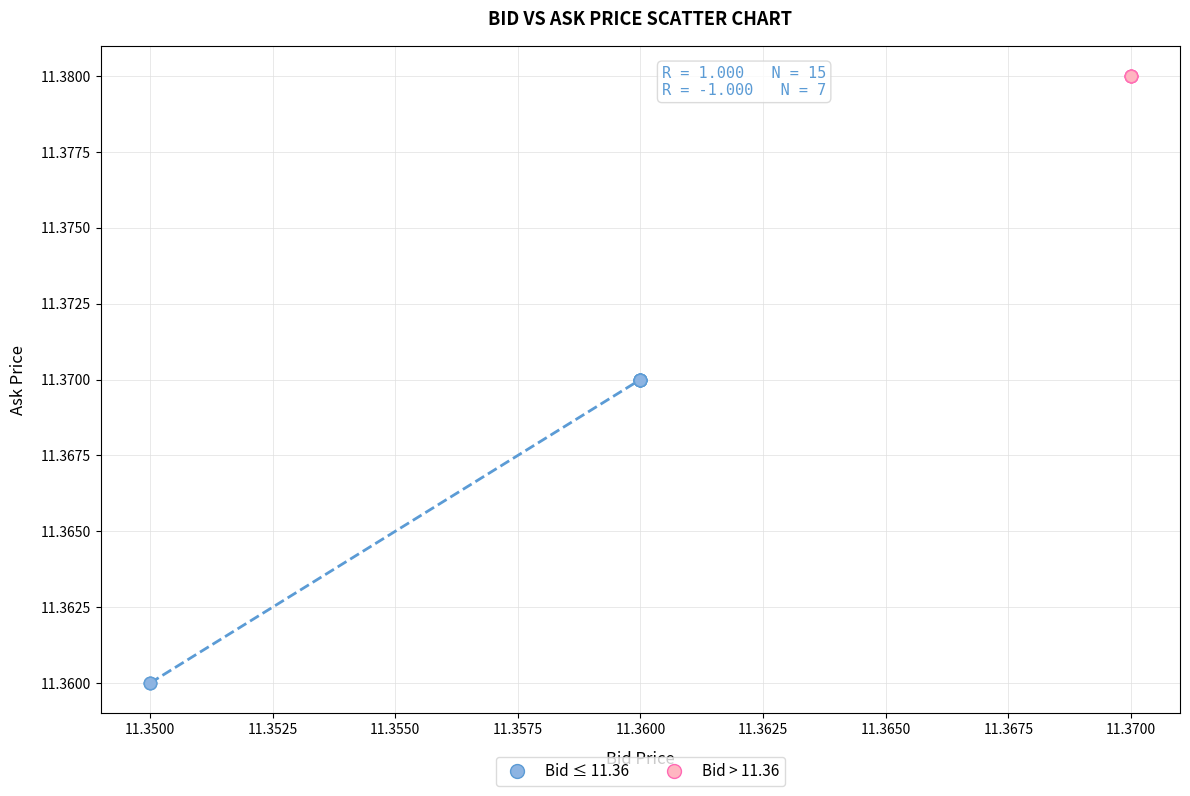

Which series contains the lowest Y value?

Bid ≤ 11.36